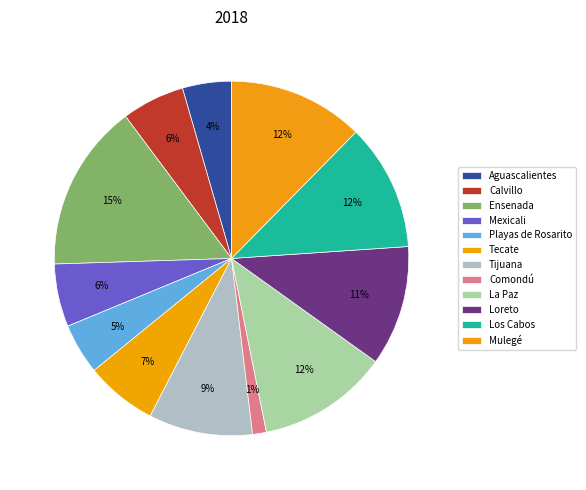

To the nearest percent, what portion does La Paz represent?

12%